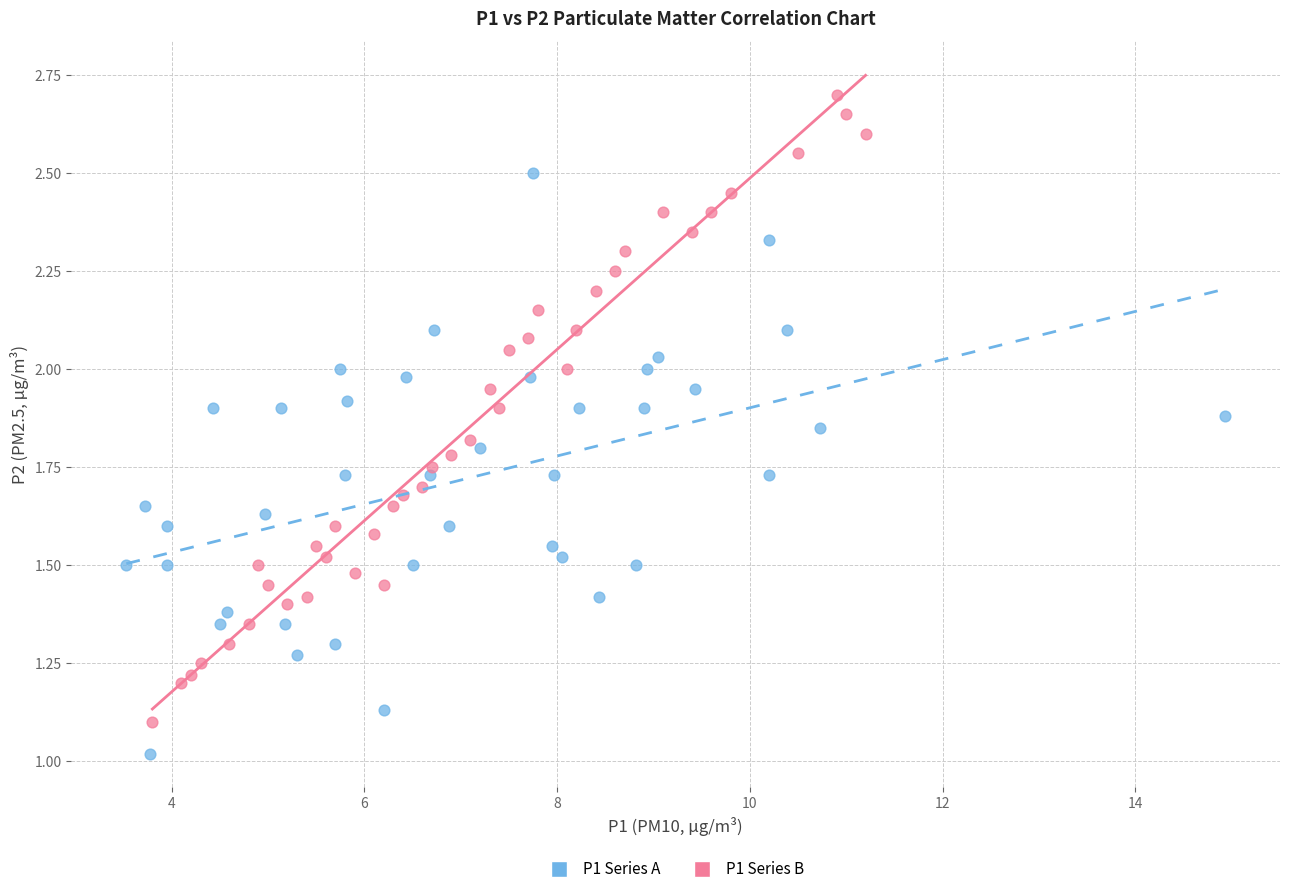

Which series contains the lowest Y value?

P1 Series A